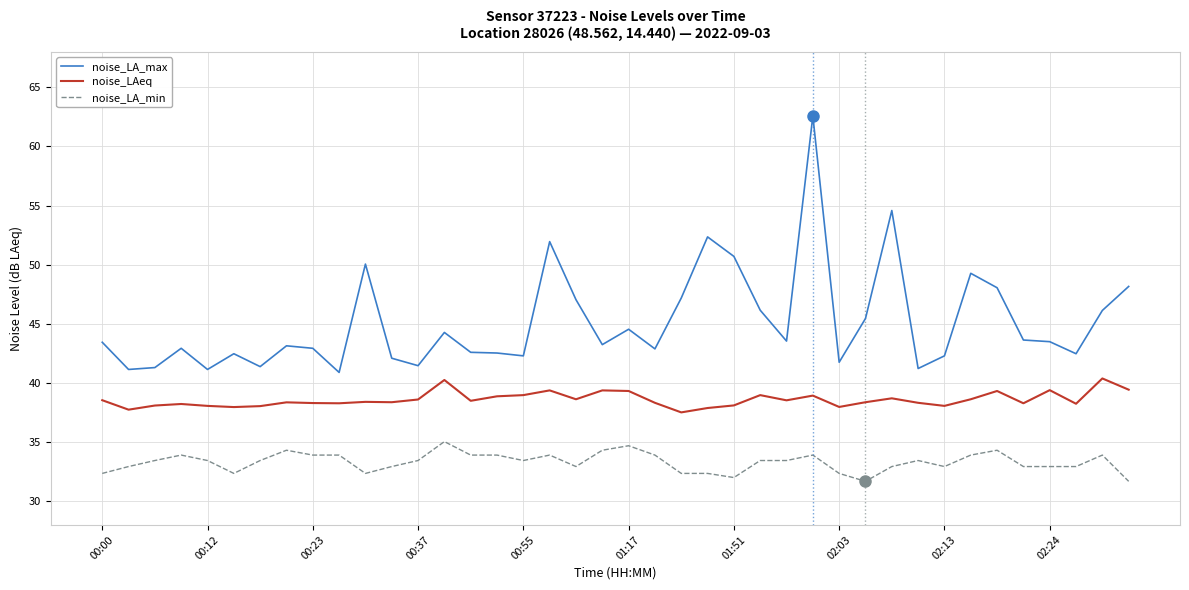

True or false: noise_LAeq and noise_LA_min cross at least once.

False